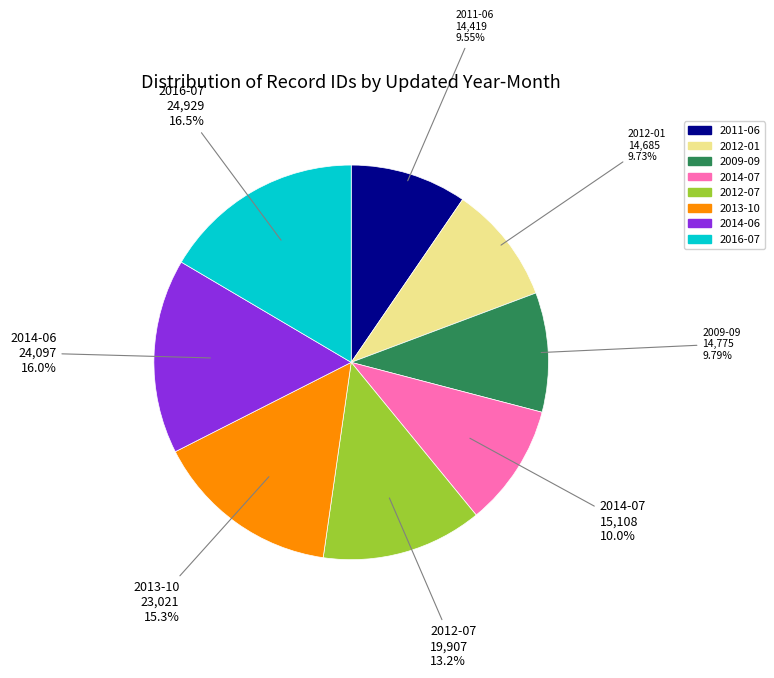

Is the sum of 2014-07 and 2016-07 greater than half?

No